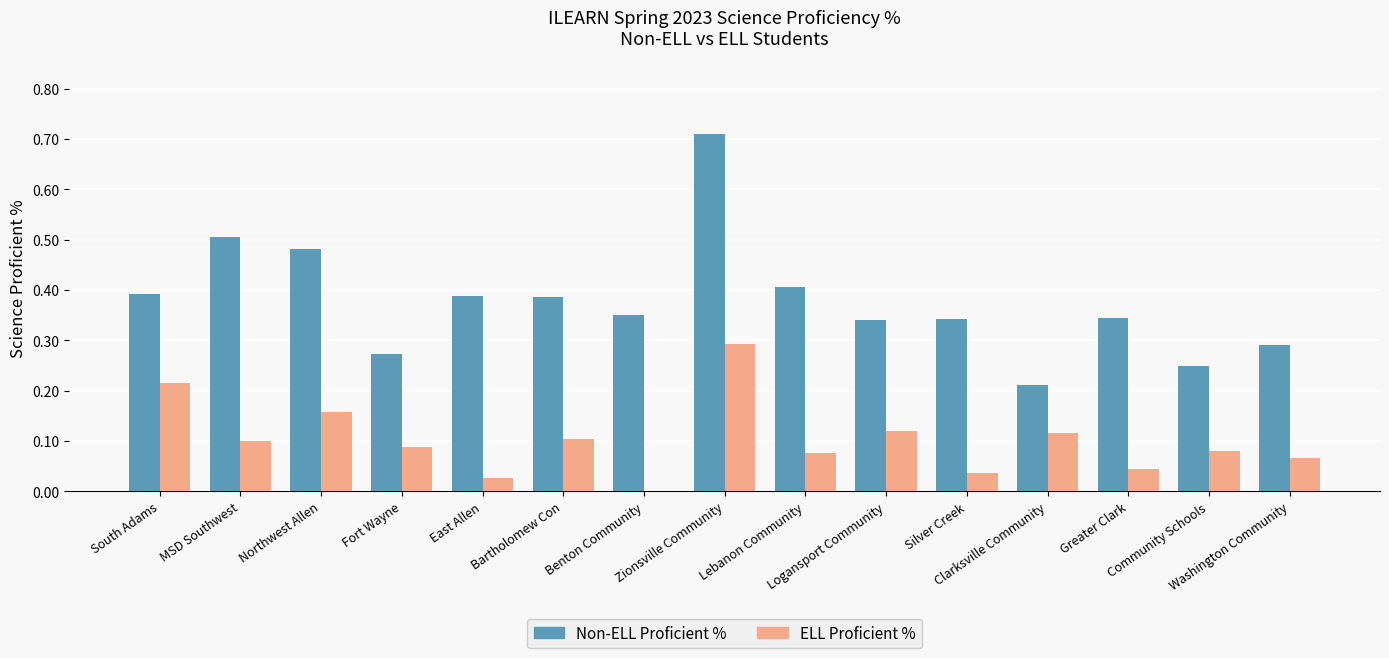

The Non-ELL Proficient % series shows 0.2 at Greater Clark. True or false?

False